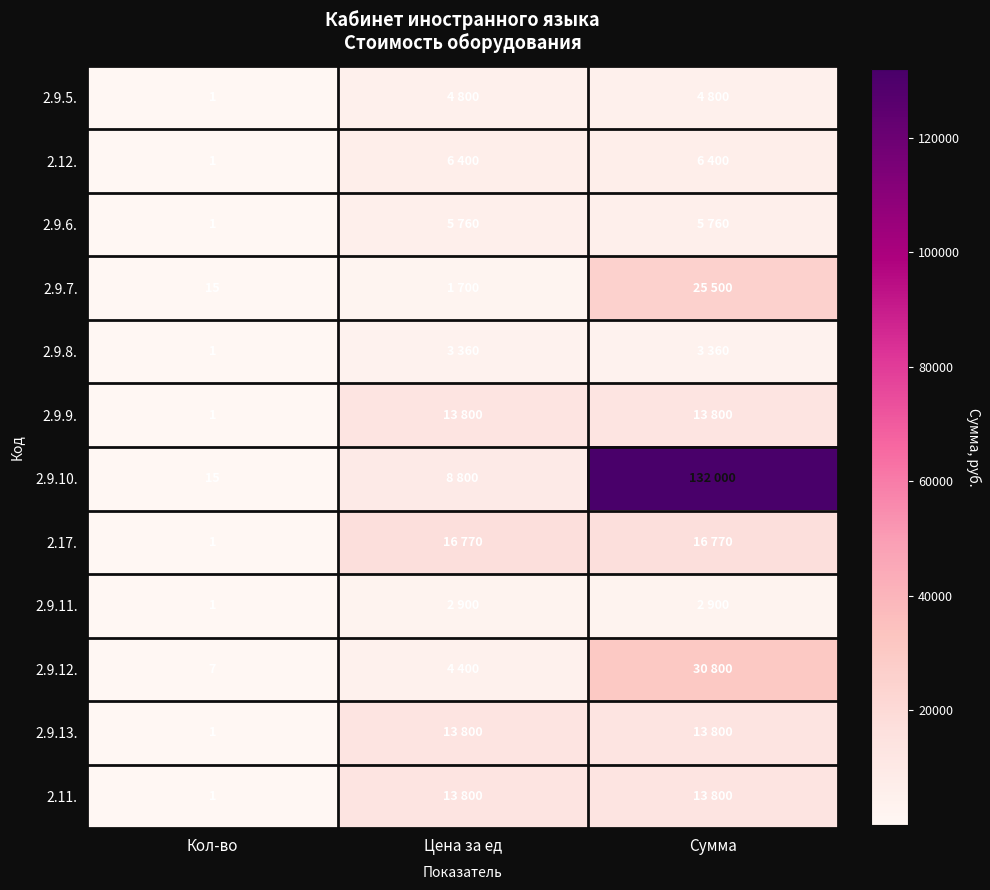

At which category is the sum across all series the highest?

Сумма